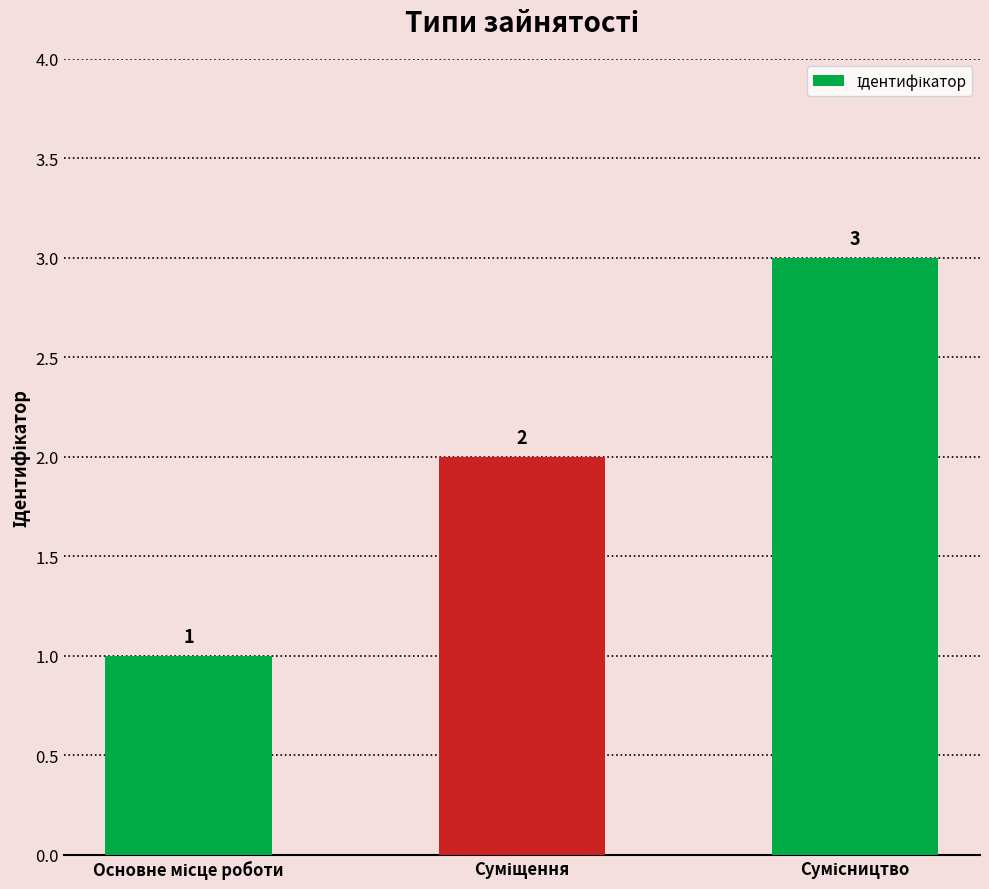

Reading left to right, extract all data points from this chart.

1	2	3